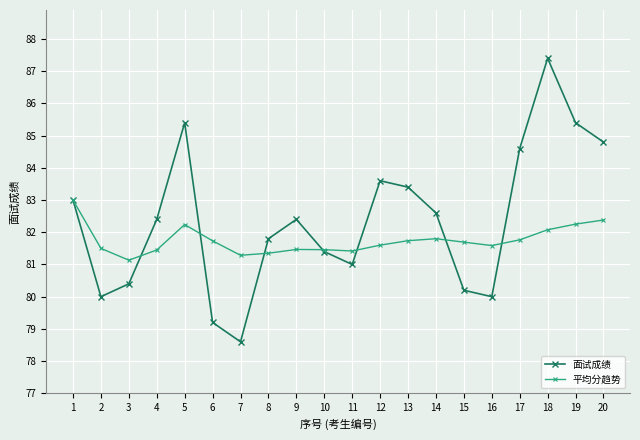

What is the difference between the second highest and minimum values in the 平均分趋势 series?

1.2